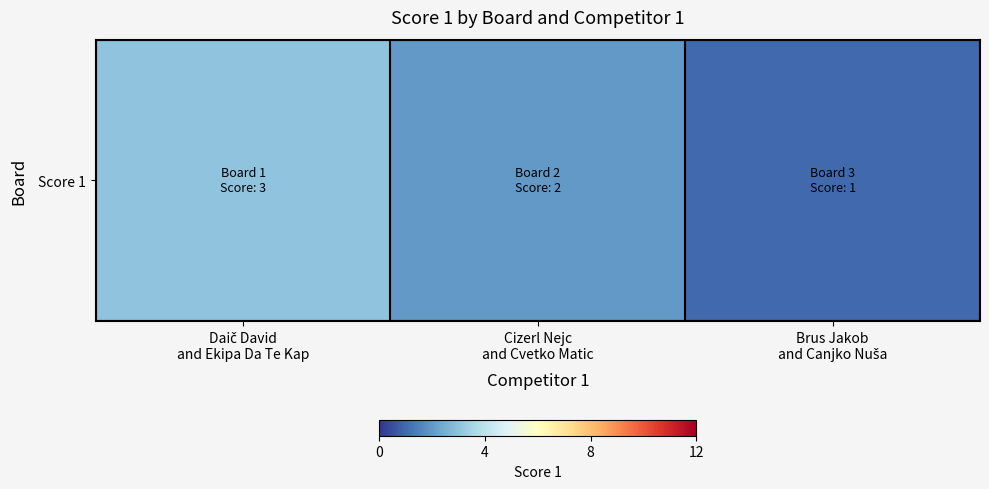

Which has a higher value, Daič David
and Ekipa Da Te Kap or Cizerl Nejc
and Cvetko Matic?

Daič David
and Ekipa Da Te Kap